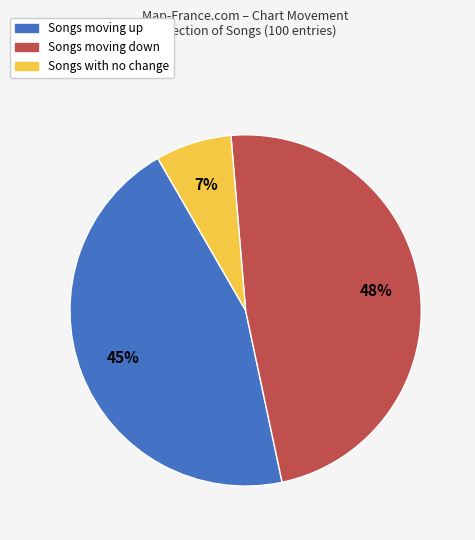

To the nearest percent, what is the difference between the largest and smallest slice percentages?

41%